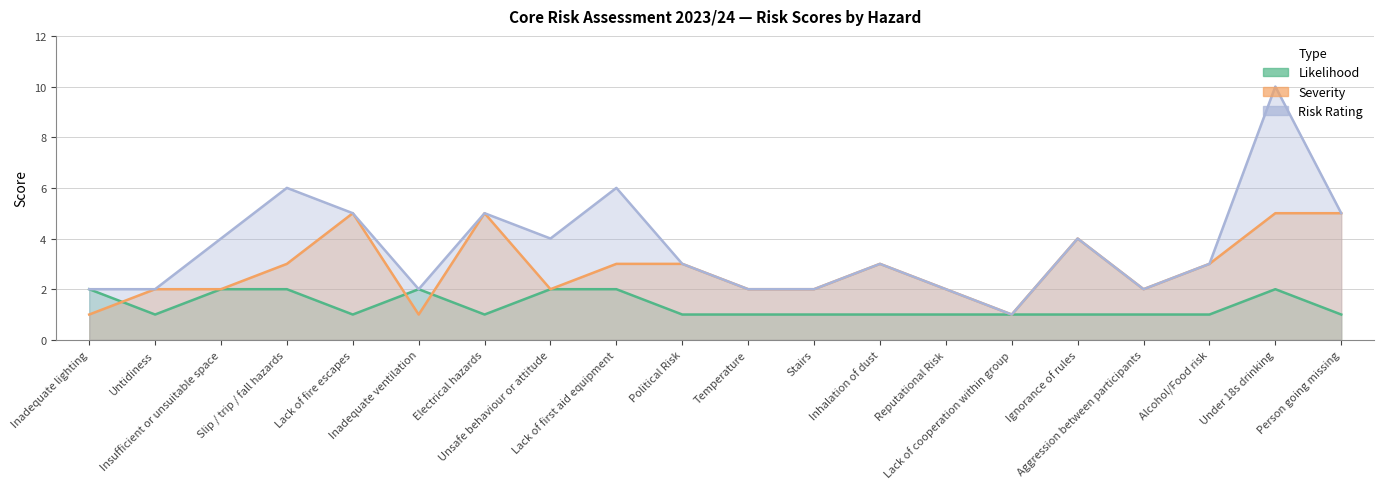

In Risk Rating, how many points are lower than both neighbors (excluding endpoints)?

4